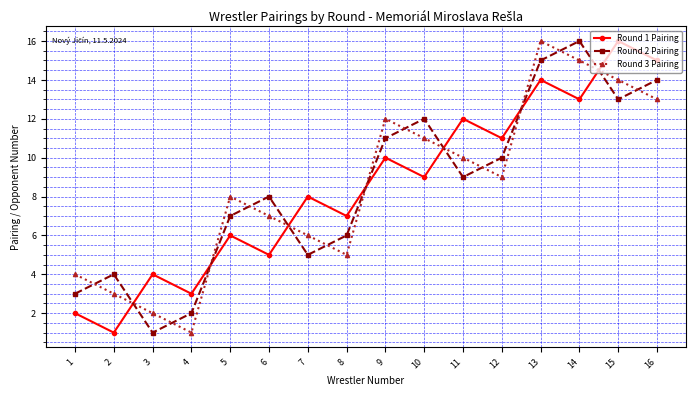

How many lines are shown in the chart?

3